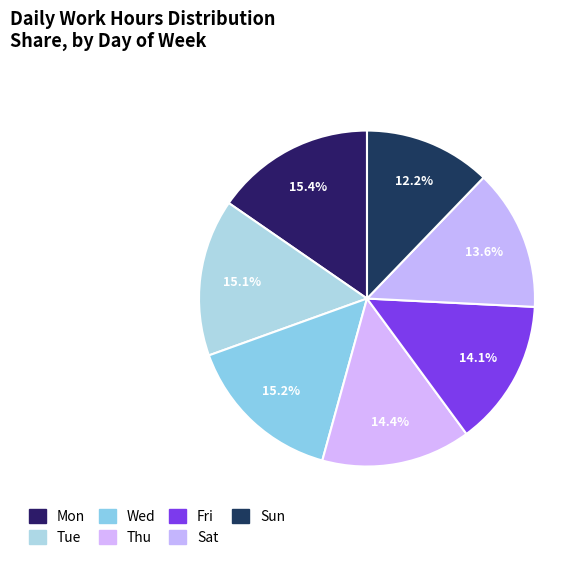

To the nearest percent, what is the combined percentage of Thu and Mon?

30%